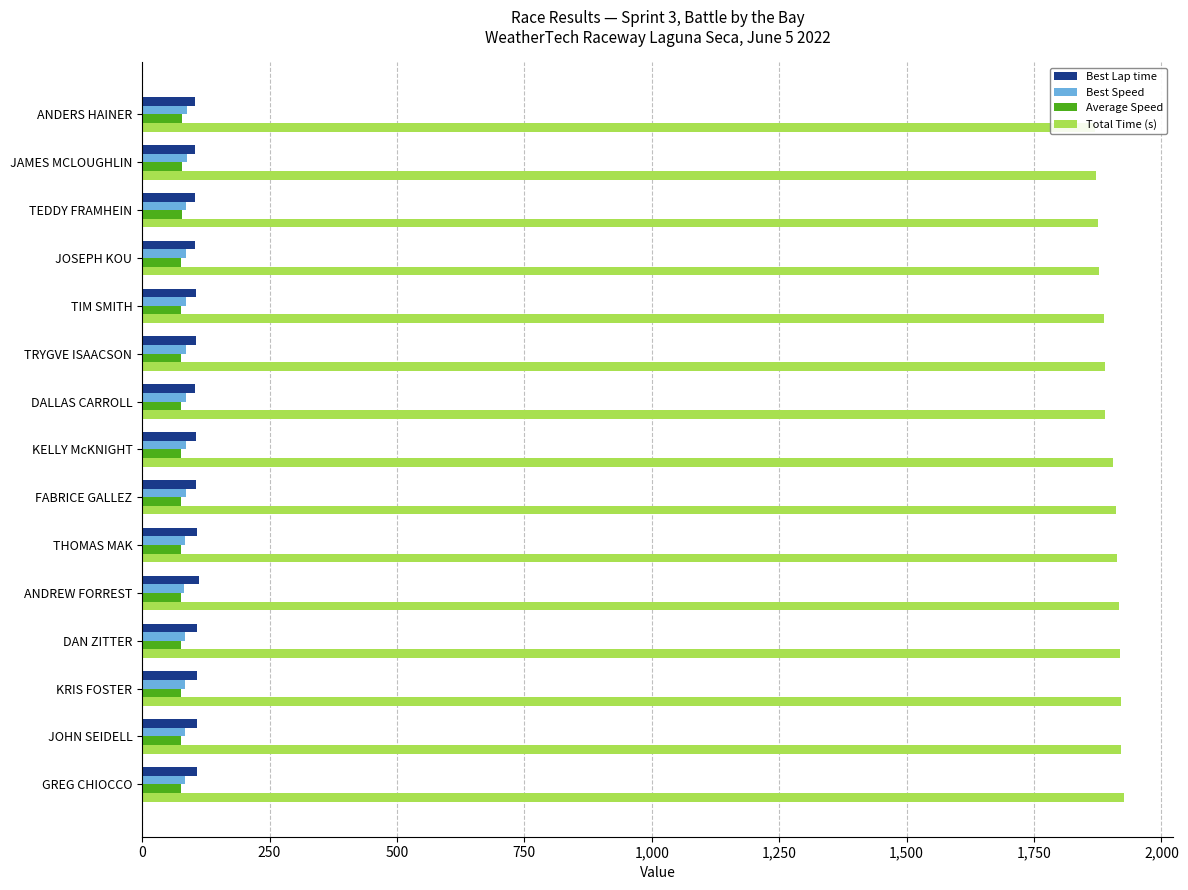

True or false: Best Speed has a value of 31.1 at TRYGVE ISAACSON.

False